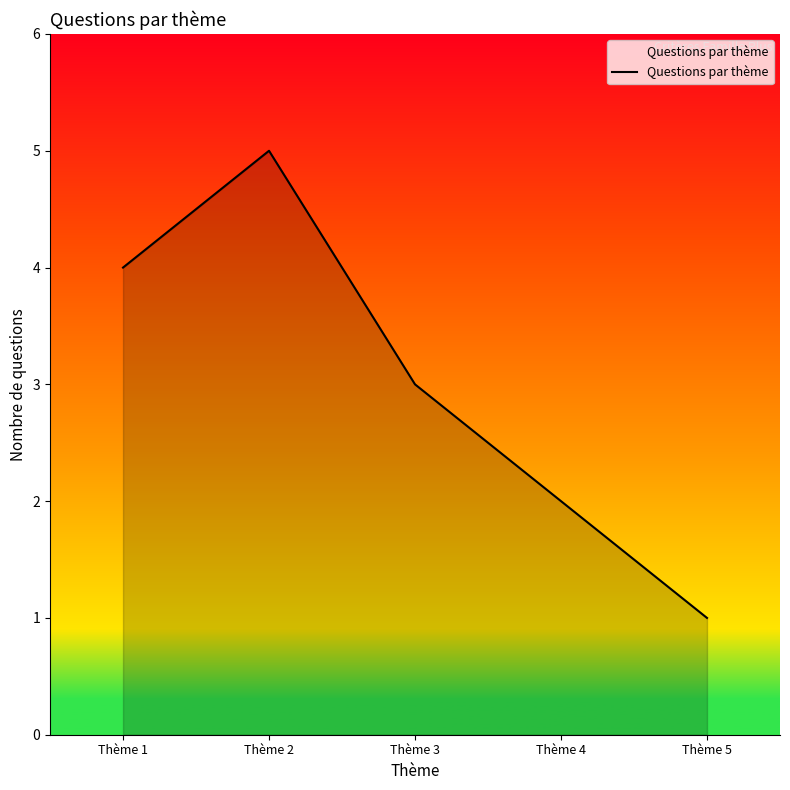

What is the smallest value displayed?

1